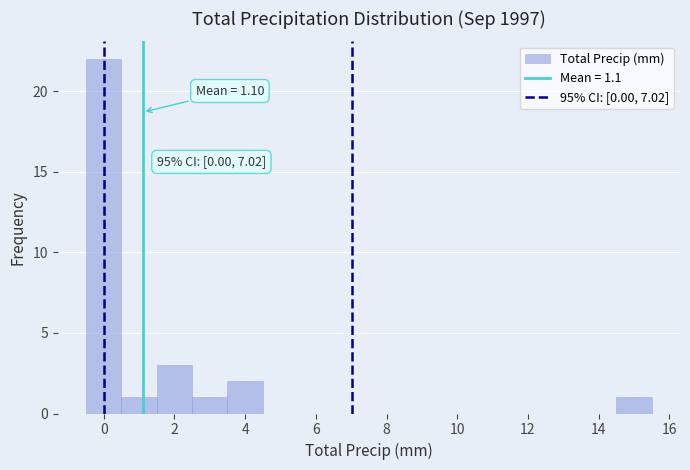

Over which range of the x-axis is the bar tallest?

-0.5 to 0.5